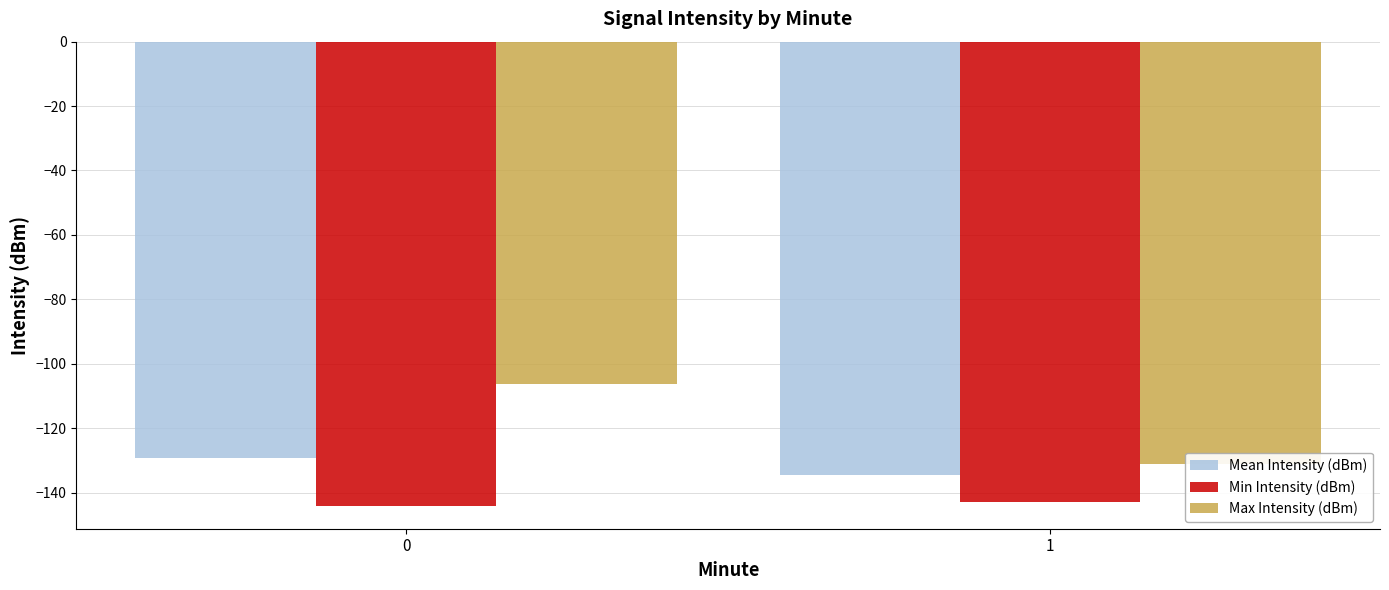

The Mean Intensity (dBm) series shows -129.3 at 0. True or false?

True